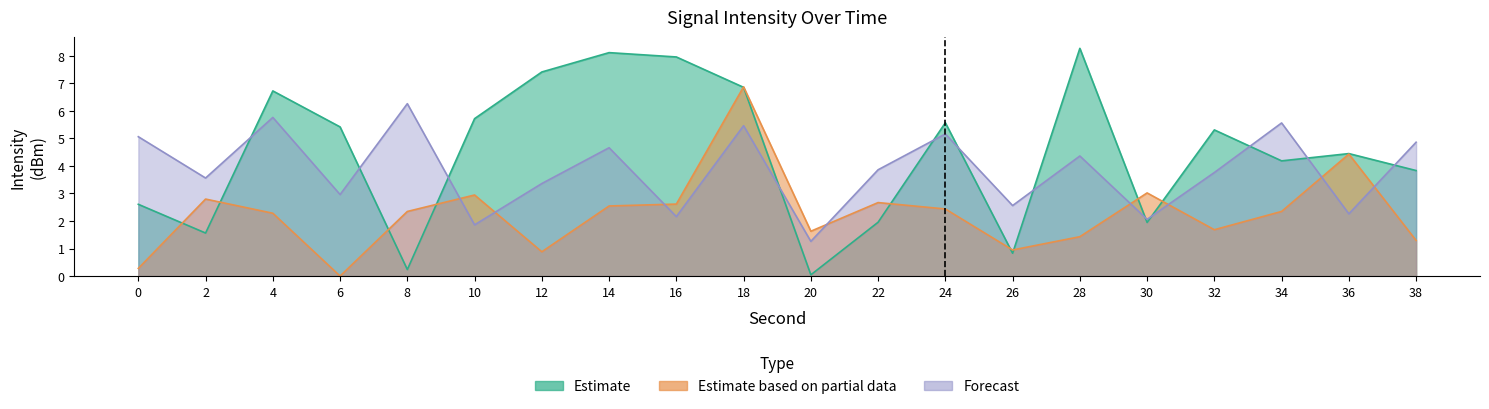

Reading right to left, what are all the values shown in this chart?

Estimate: 38=3.8	36=4.4	34=4.2	32=5.3	30=1.9	28=8.3	26=0.8	24=5.6	22=2.0	20=0.0	18=6.9	16=8.0	14=8.1	12=7.4	10=5.7	8=0.2	6=5.4	4=6.7	2=1.6	0=2.6
Estimate based on partial data: 38=1.3	36=4.4	34=2.3	32=1.7	30=3.0	28=1.4	26=0.9	24=2.4	22=2.7	20=1.6	18=6.9	16=2.6	14=2.5	12=0.9	10=2.9	8=2.3	6=0.0	4=2.3	2=2.8	0=0.3
Forecast: 38=4.9	36=2.3	34=5.6	32=3.8	30=2.1	28=4.4	26=2.6	24=5.2	22=3.9	20=1.3	18=5.5	16=2.2	14=4.7	12=3.4	10=1.9	8=6.3	6=3.0	4=5.8	2=3.6	0=5.1